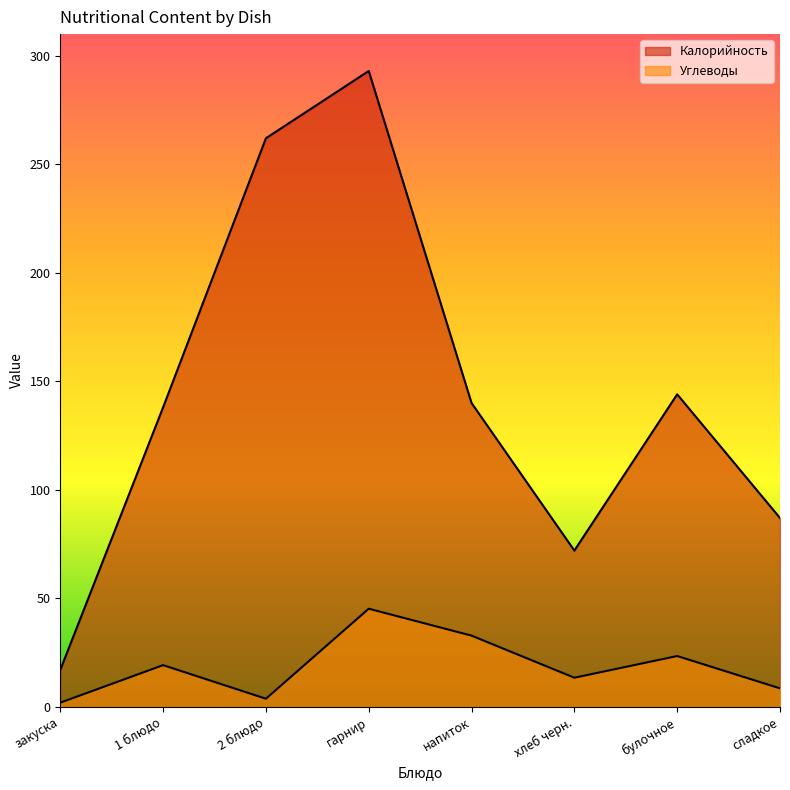

Rank the series at гарнир from lowest to highest value.

Углеводы, Калорийность